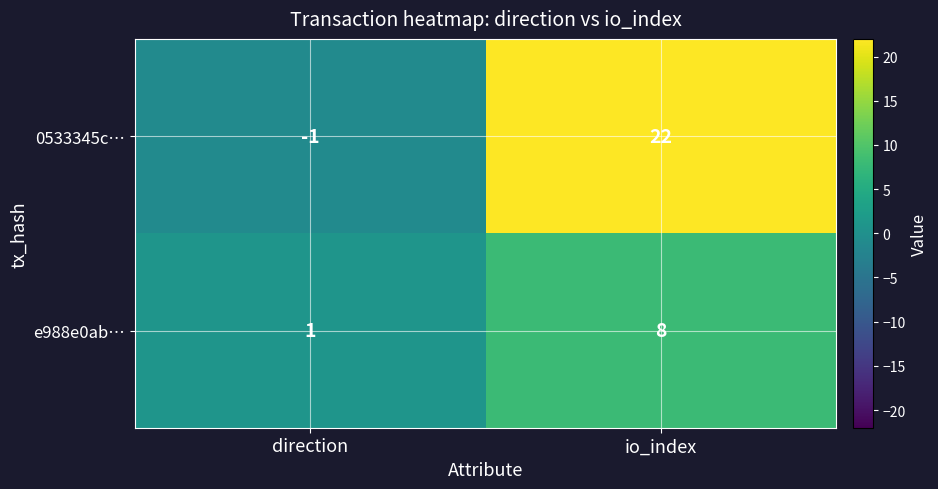

Reading left to right, what are all the values shown in this chart?

0533345c…: -1	22
e988e0ab…: 1	8